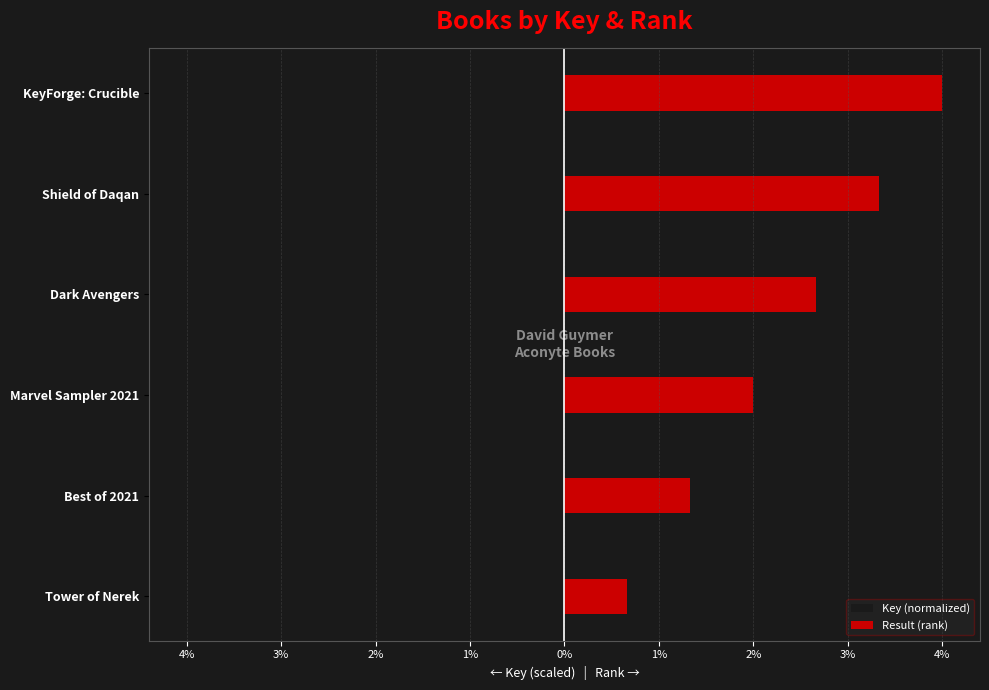

Rank the series by their average value, from lowest to highest.

Key (normalized), Result (rank)